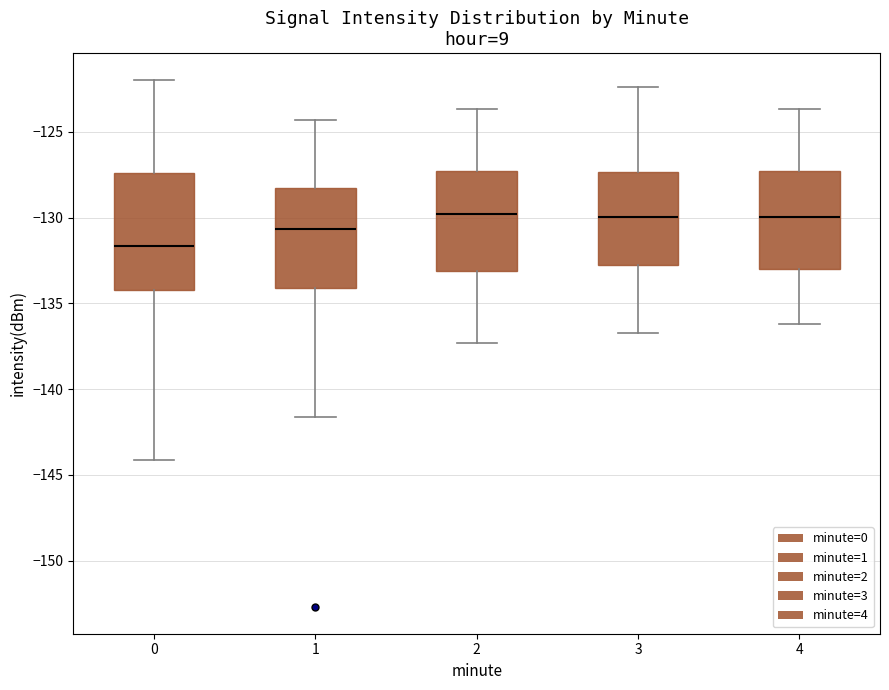

Reading left to right, read every box against the y-axis: the position of its median line, the range the box covers, and the ends of its whiskers. The values are not printed on the chart, so give them approximately, as read against the axis.

0: median -131.5, box -134.0 to -127.5, whiskers -144.0 to -122.0
1: median -130.5, box -134.0 to -128.5, whiskers -141.5 to -124.5
2: median -130.0, box -133.0 to -127.5, whiskers -137.5 to -123.5
3: median -130.0, box -133.0 to -127.5, whiskers -136.5 to -122.5
4: median -130.0, box -133.0 to -127.5, whiskers -136.0 to -123.5